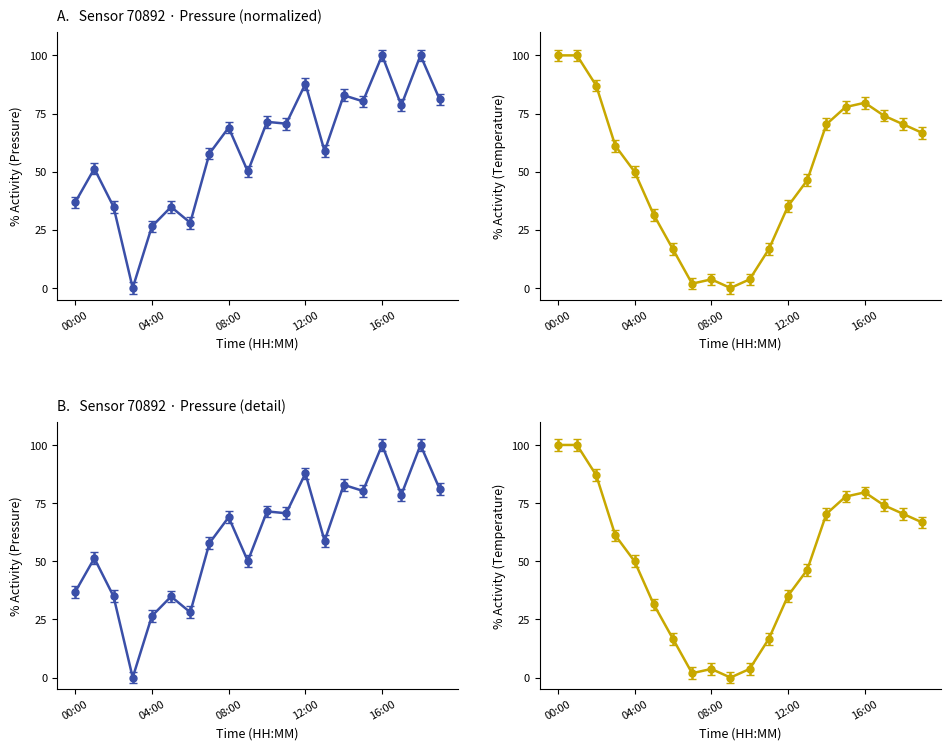

What is the label of the 18th point from the left?

17:00